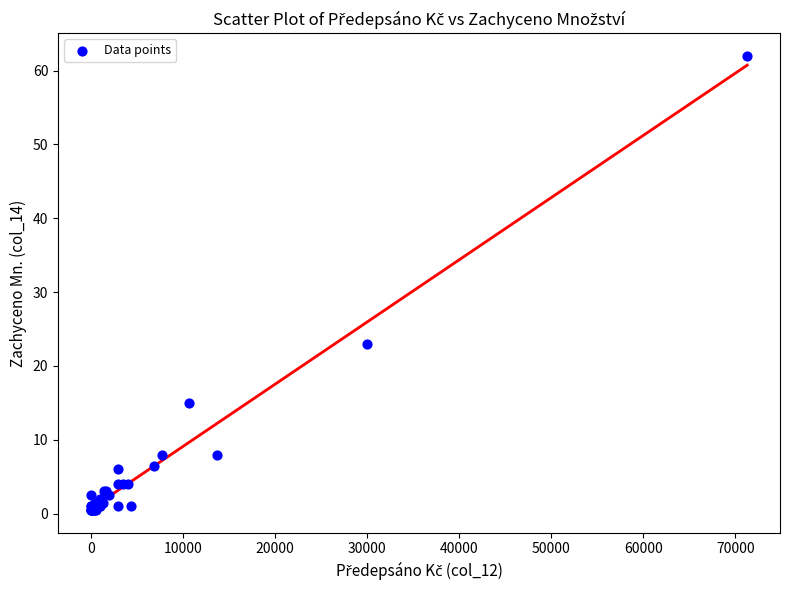

What Y value in the scatter plot is closest to 31?

23.0